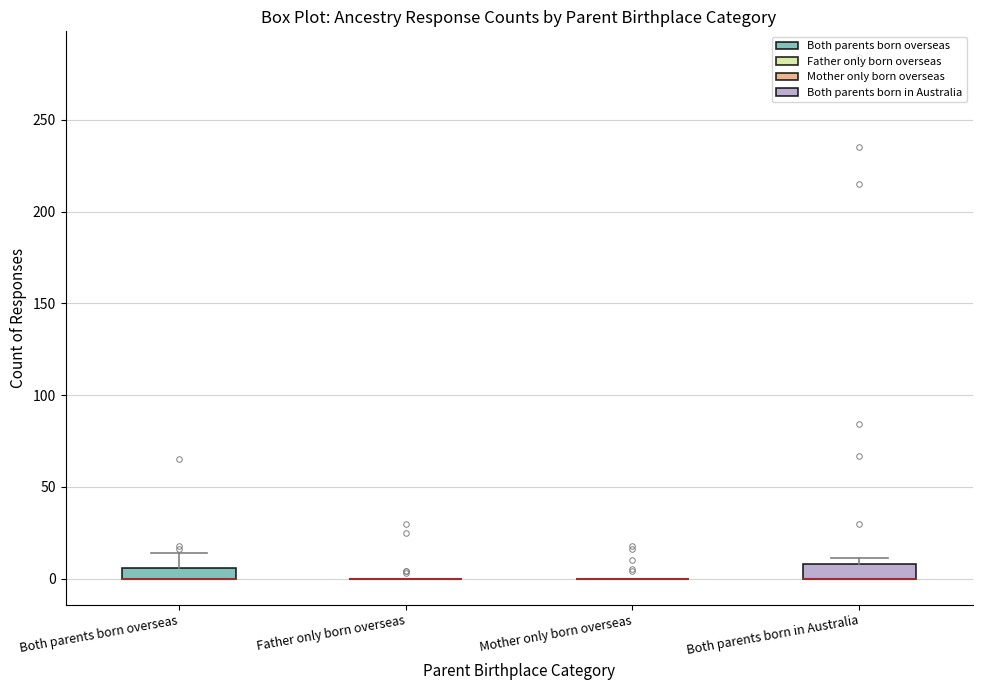

Where is the upper edge of the box for Both parents born overseas on the y-axis? The values are not printed on the chart, so give them approximately, as read against the axis.

5